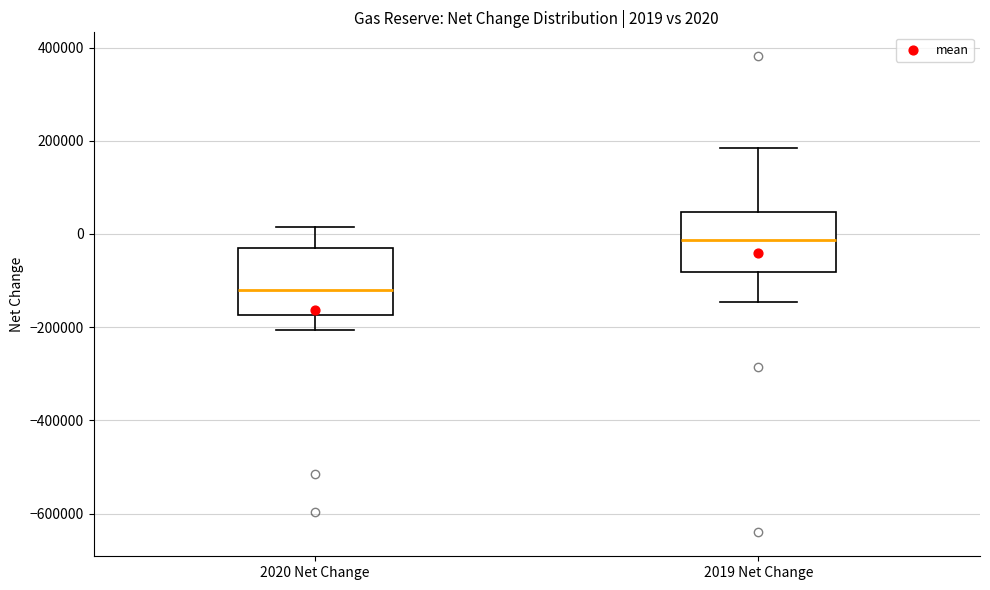

Which box's median line is the lowest?

2020 Net Change